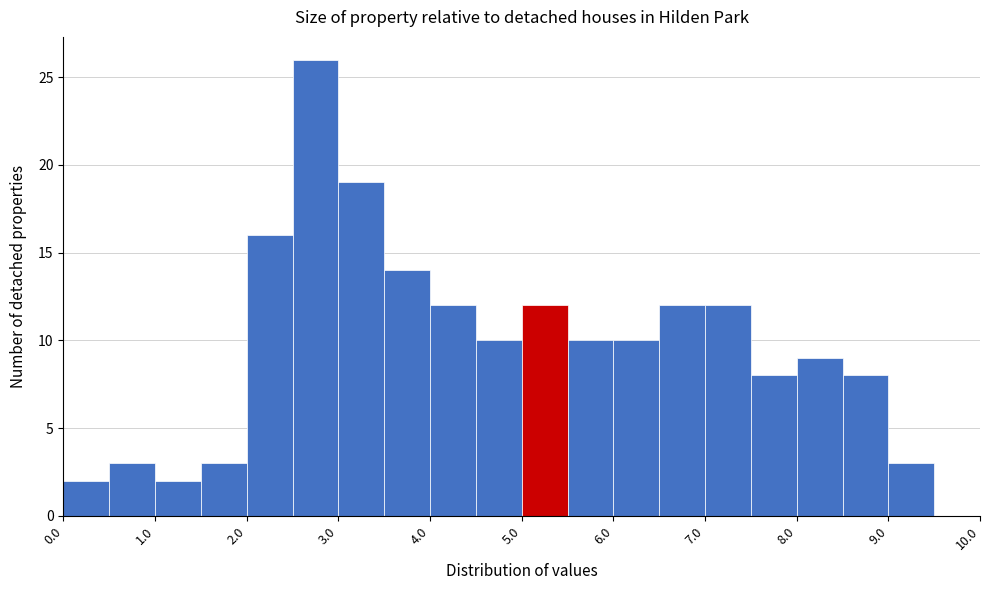

Reading left to right, list every bar in this chart as the range it spans on the x-axis followed by its height. The values are not printed on the chart, so give them approximately, as read against the axis.

0.0 to 0.5: 2
0.5 to 1.0: 3
1.0 to 1.5: 2
1.5 to 2.0: 3
2.0 to 2.5: 16
2.5 to 3.0: 26
3.0 to 3.5: 19
3.5 to 4.0: 14
4.0 to 4.5: 12
4.5 to 5.0: 10
5.0 to 5.5: 12
5.5 to 6.0: 10
6.0 to 6.5: 10
6.5 to 7.0: 12
7.0 to 7.5: 12
7.5 to 8.0: 8
8.0 to 8.5: 9
8.5 to 9.0: 8
9.0 to 9.5: 3
9.5 to 10.0: 0